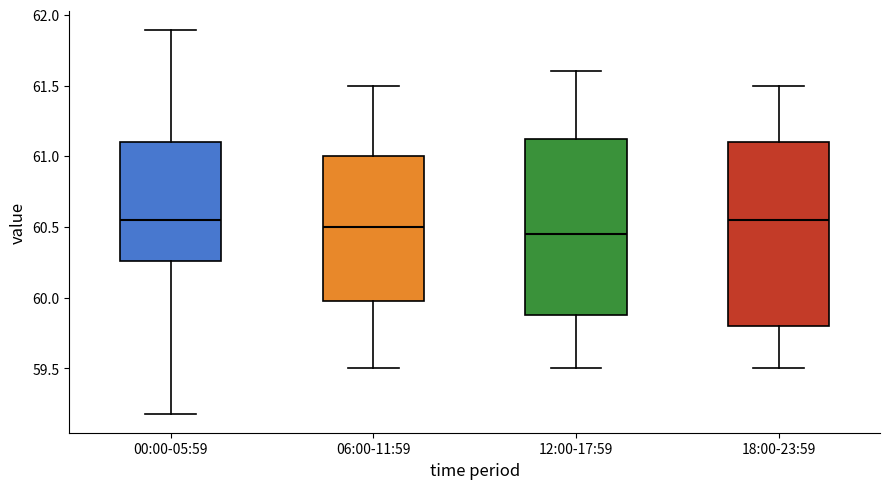

Reading left to right, transcribe this box plot: for each box, give where its median line is, the range the box spans, and where its two whiskers end, as read against the y-axis. The values are not printed on the chart, so give them approximately, as read against the axis.

00:00-05:59: median 60.55, box 60.25 to 61.10, whiskers 59.20 to 61.90
06:00-11:59: median 60.50, box 60.00 to 61.00, whiskers 59.50 to 61.50
12:00-17:59: median 60.45, box 59.90 to 61.15, whiskers 59.50 to 61.60
18:00-23:59: median 60.55, box 59.80 to 61.10, whiskers 59.50 to 61.50